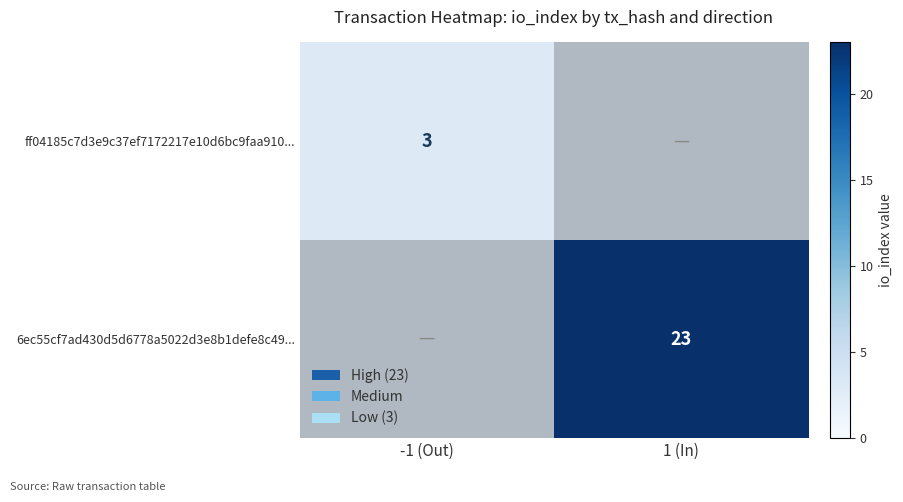

Which label corresponds to the largest value in the chart?

1 (In)